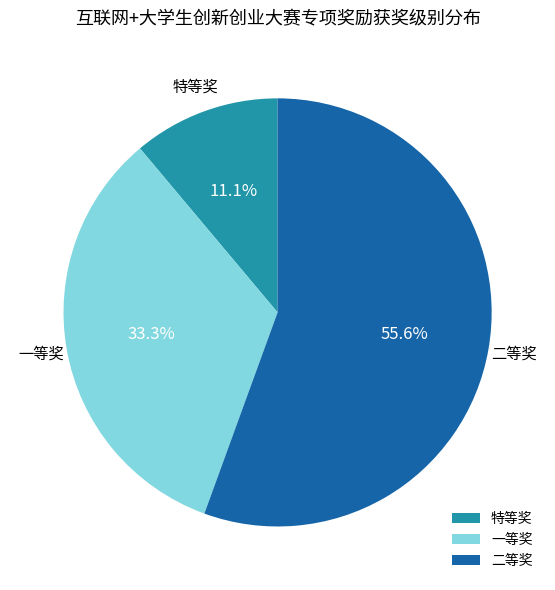

Count the number of slices in the pie.

3